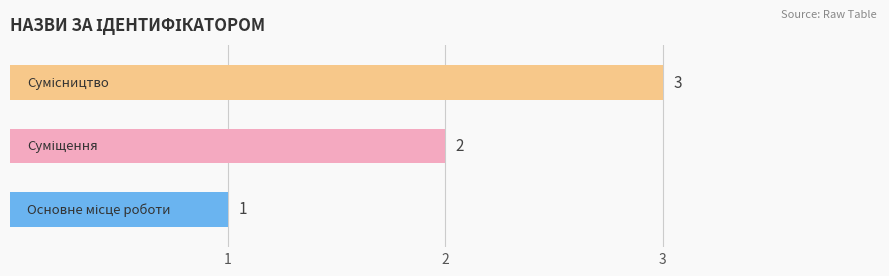

What is the greatest value displayed?

3